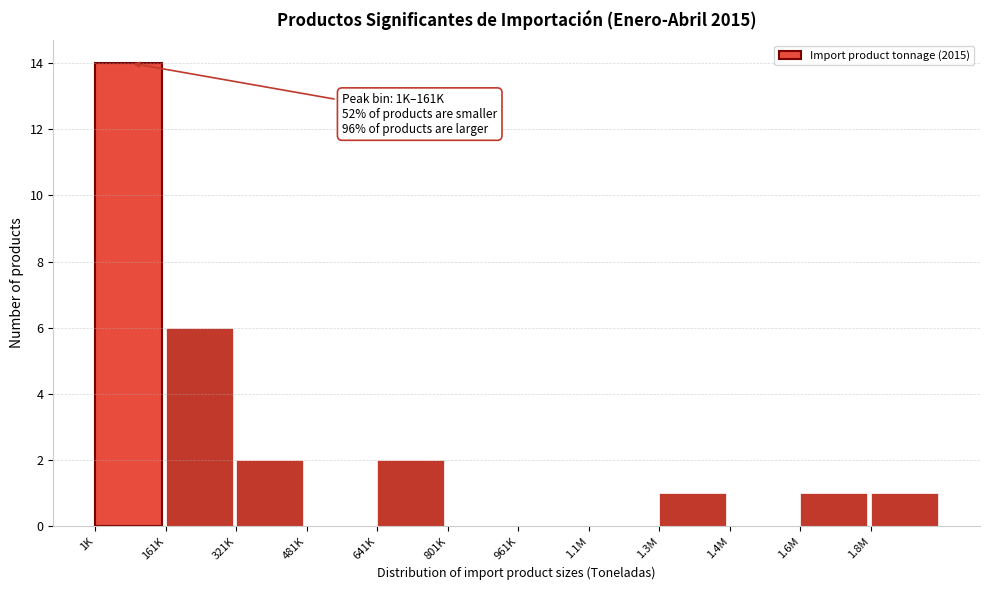

Reading left to right, list all the values displayed in this chart.

1K=14	161K=6	321K=2	481K=0	641K=2	801K=0	961K=0	1.1M=0	1.3M=1	1.4M=0	1.6M=1	1.8M=1